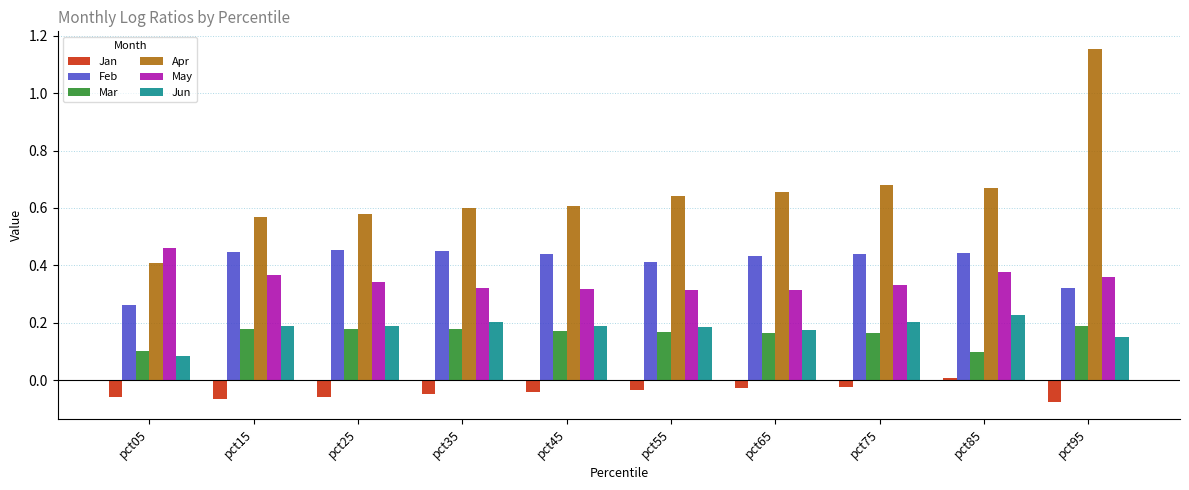

What are all the series names shown in the legend?

Jan, Feb, Mar, Apr, May, Jun